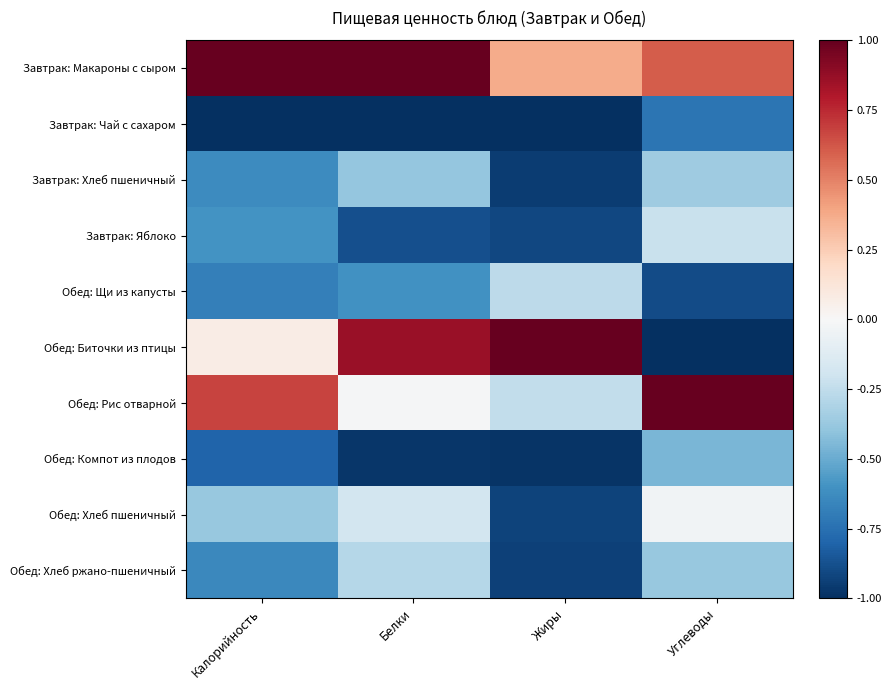

Between Калорийность and Жиры, which is larger?

Калорийность